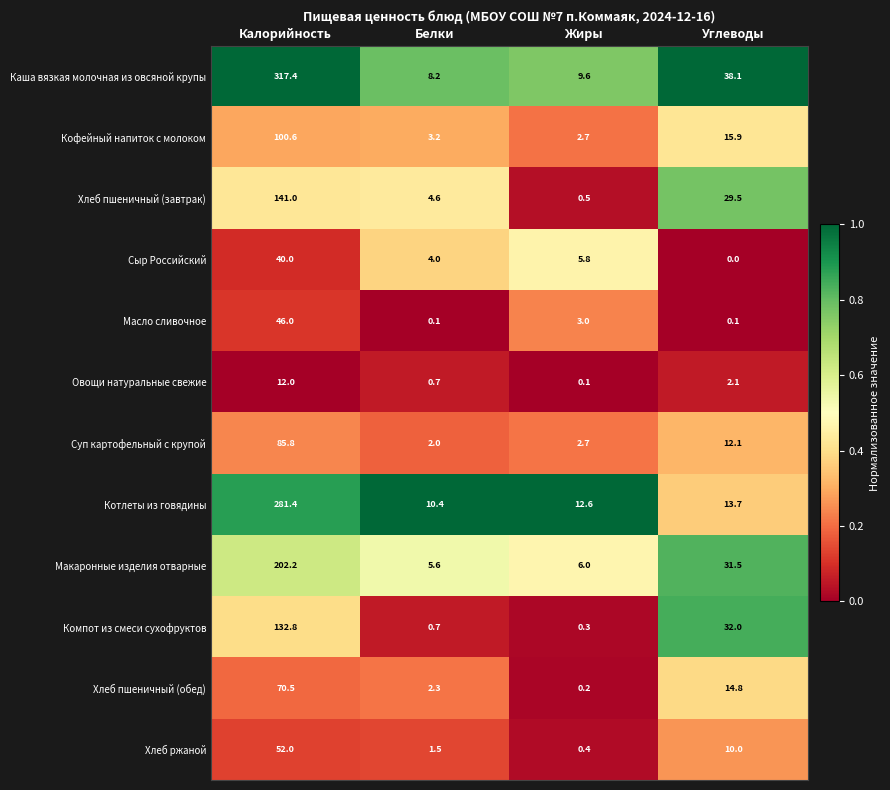

What is the approximate value of Суп картофельный с крупой at Жиры?

2.7